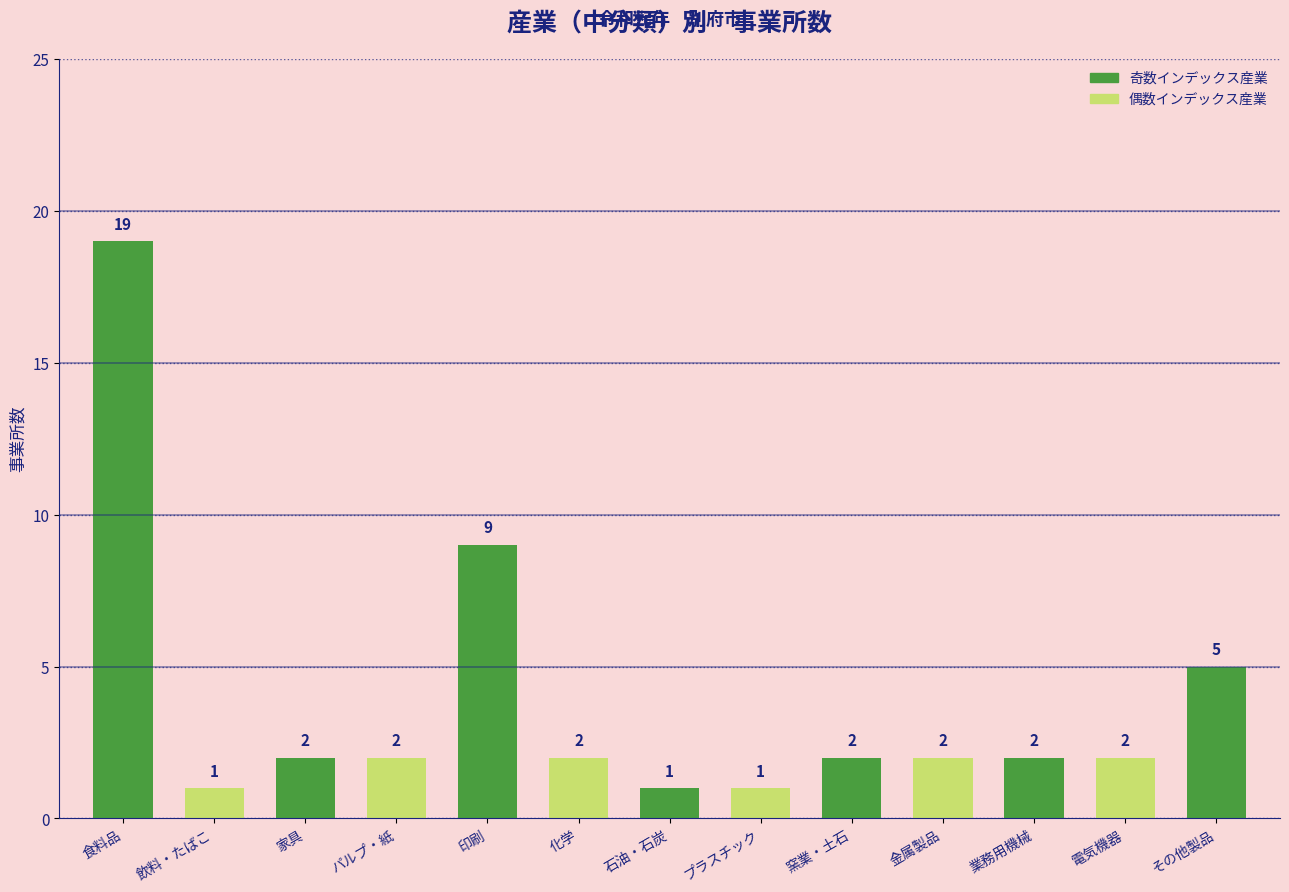

The chart shows a value of 5 at その他製品. True or false?

True